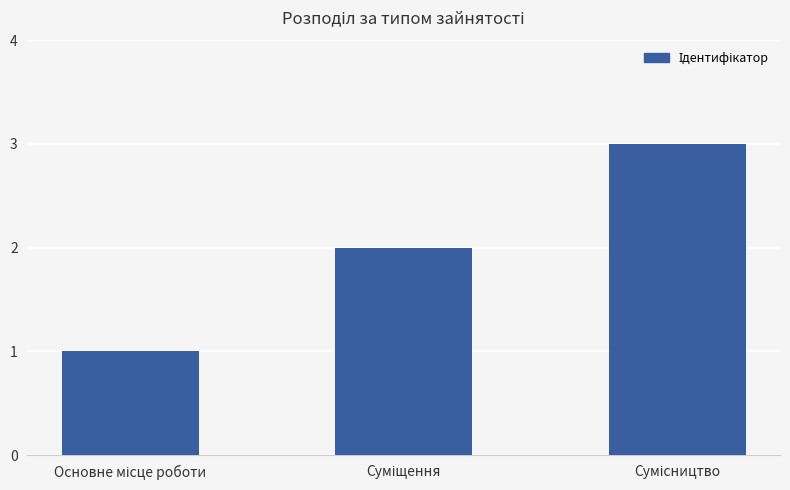

What is the maximum value shown in the chart?

3